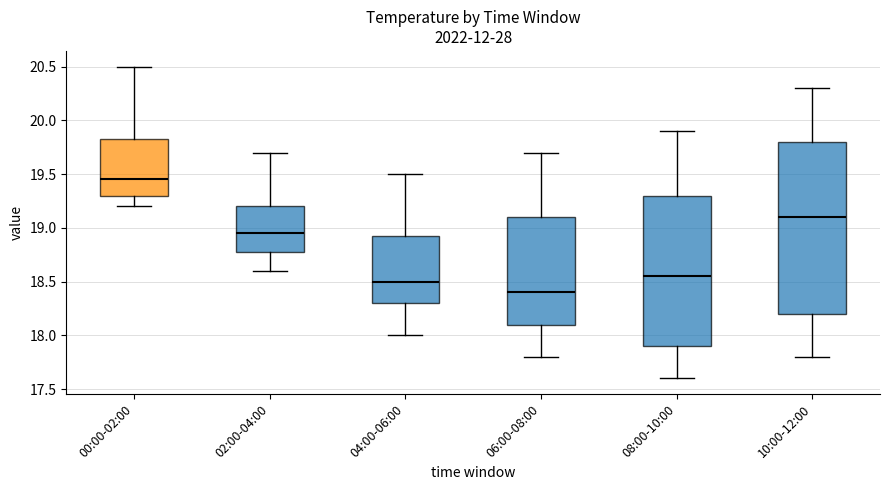

Comparing the boxes themselves (not the whiskers), which one is the tallest?

10:00-12:00